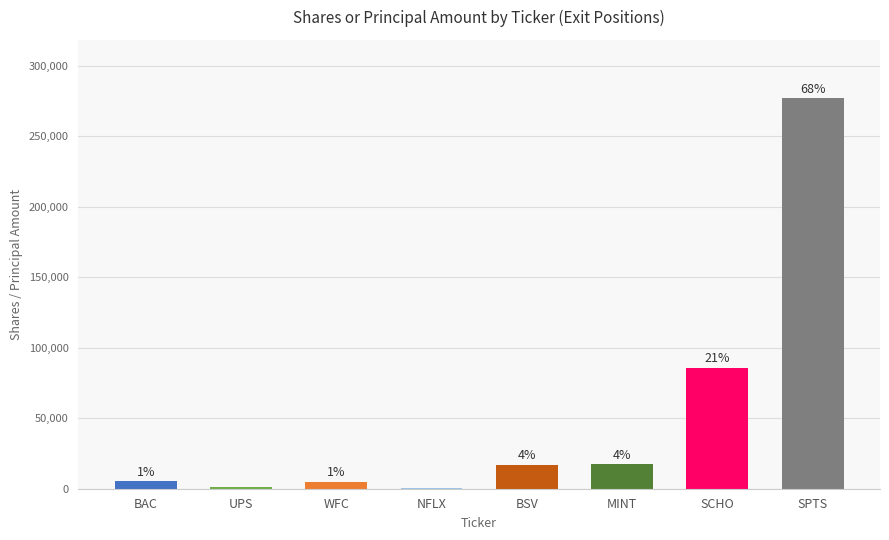

Is it true that the value at SPTS is 86321?

False